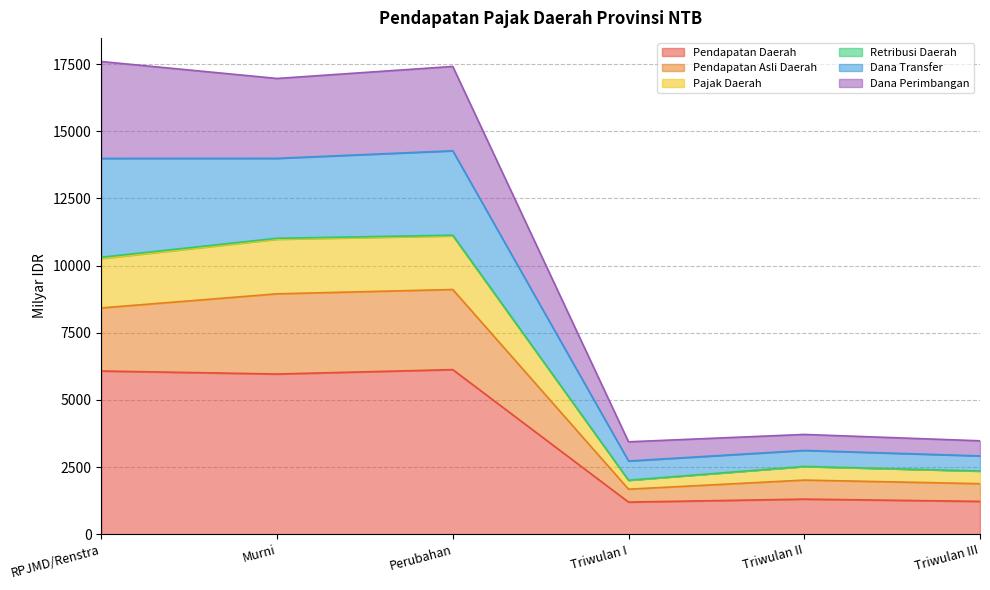

In Pendapatan Asli Daerah, how many points are higher than both neighbors (excluding endpoints)?

2